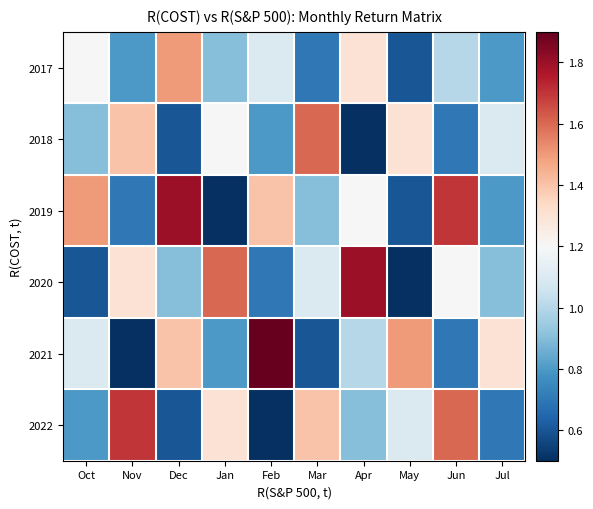

Rank the series at May from highest to lowest value.

2021, 2018, 2022, 2017, 2019, 2020